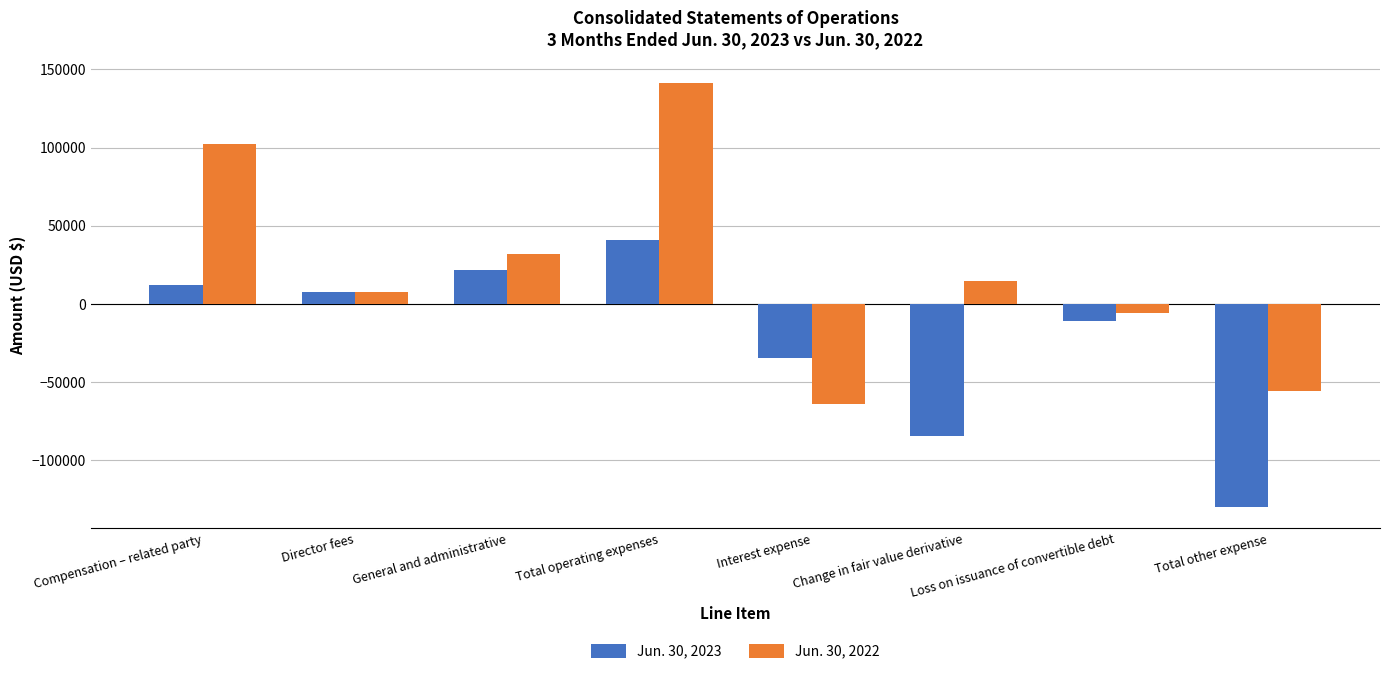

At which label does Jun. 30, 2023 first exceed 7500?

Compensation – related party